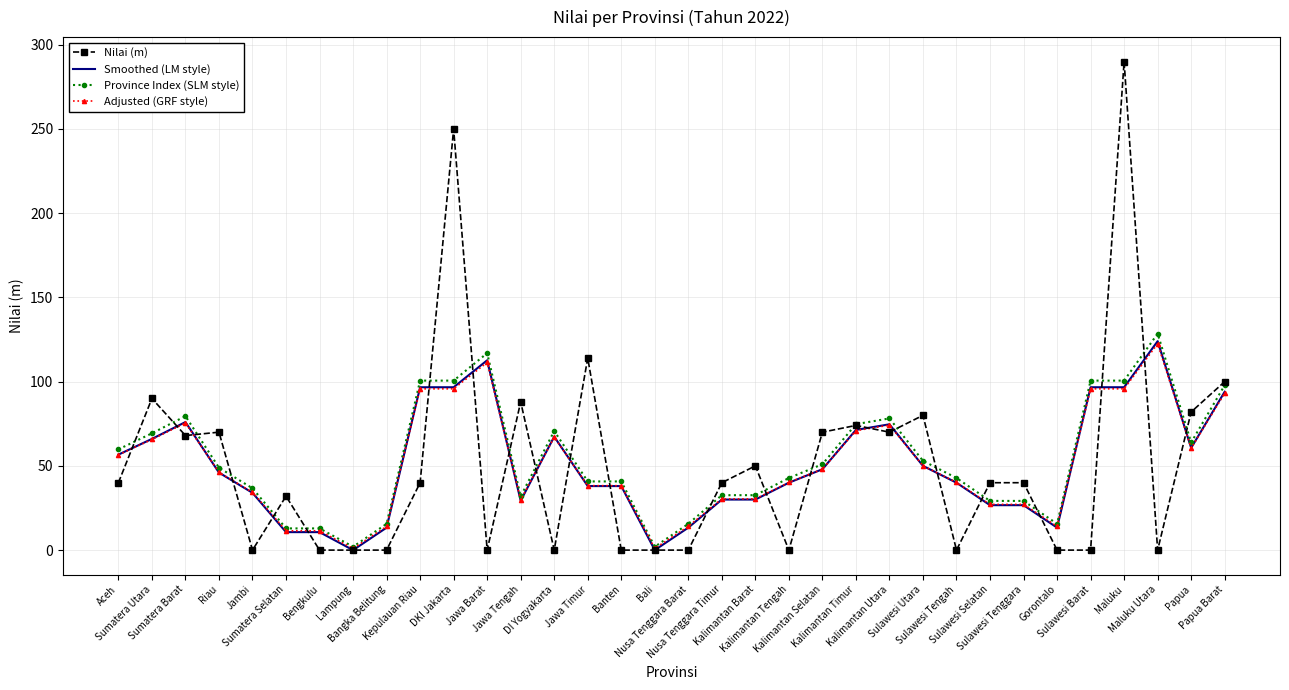

What is the maximum value for Adjusted (GRF style)?

122.5